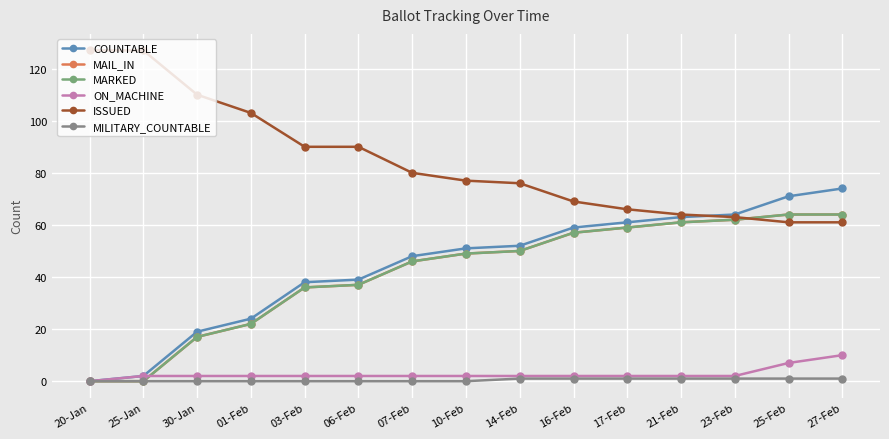

Between 25-Jan and 03-Feb, which is larger?

03-Feb